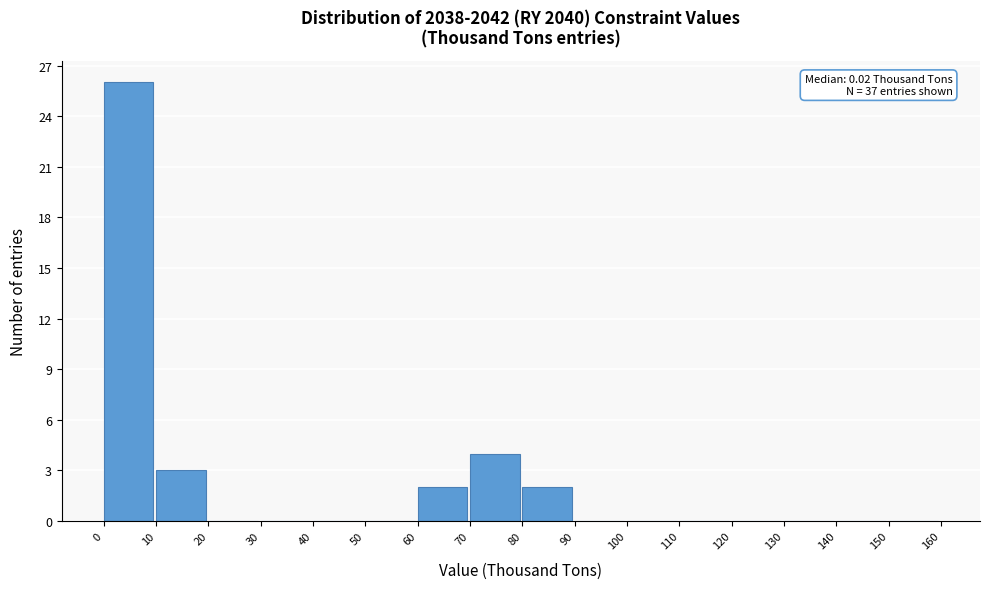

Over which range of the x-axis is the bar tallest?

0 to 10